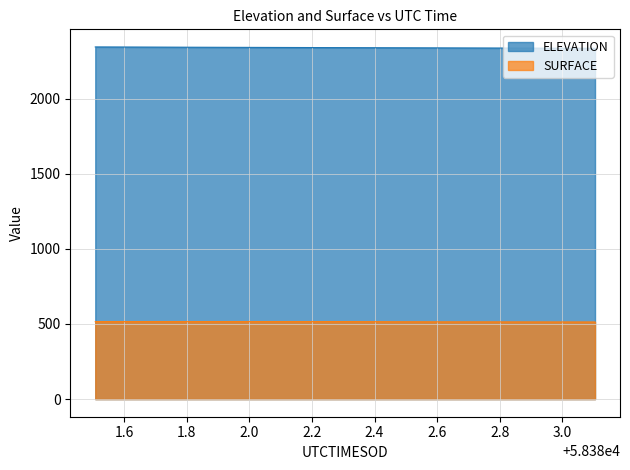

Which has a higher value, 58382.6543 or 58382.4904?

58382.4904